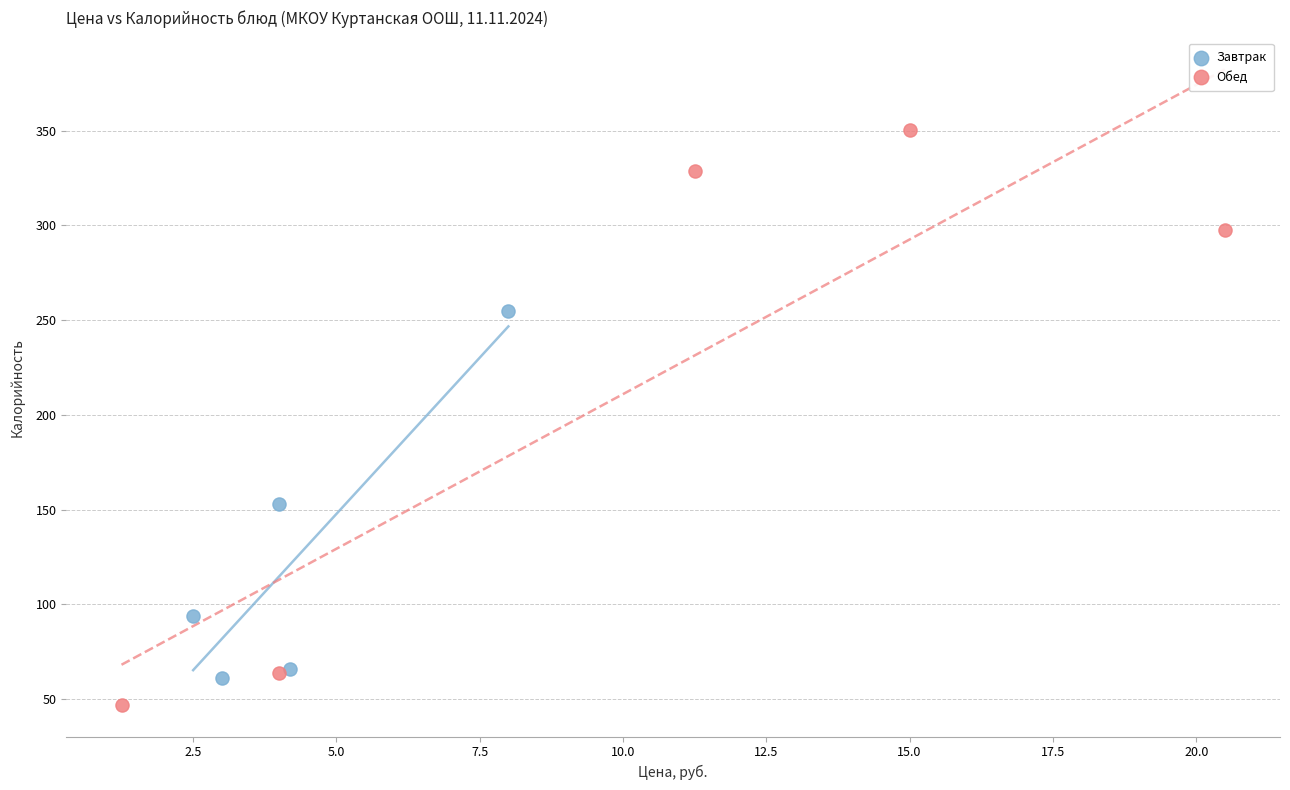

Which series reaches the maximum Y coordinate?

Обед